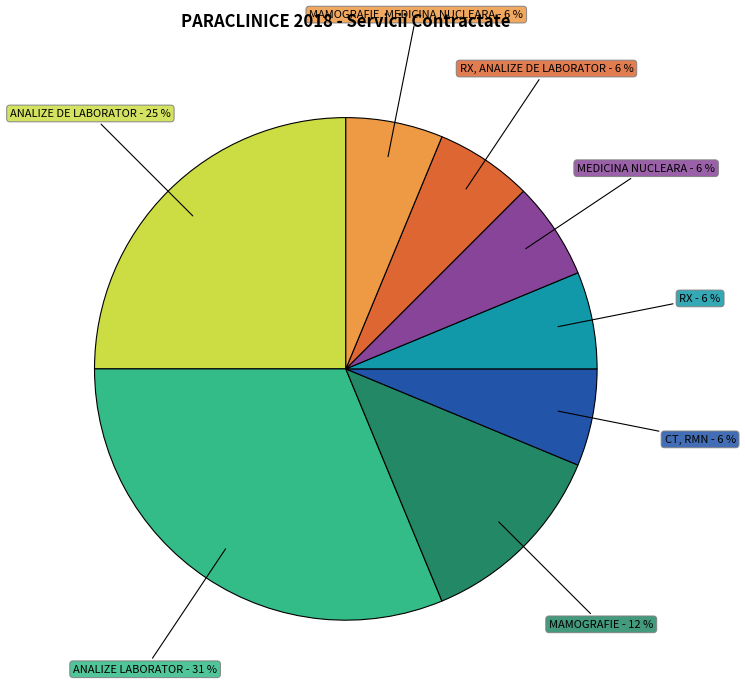

To the nearest percent, what is the average slice percentage?

12%